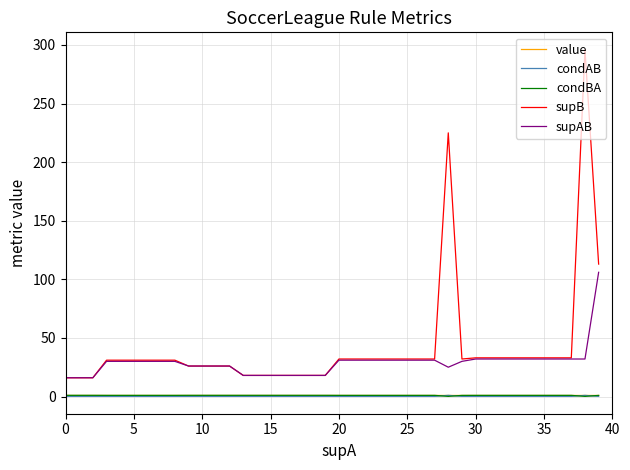

Which series has the largest range (max minus min)?

supB